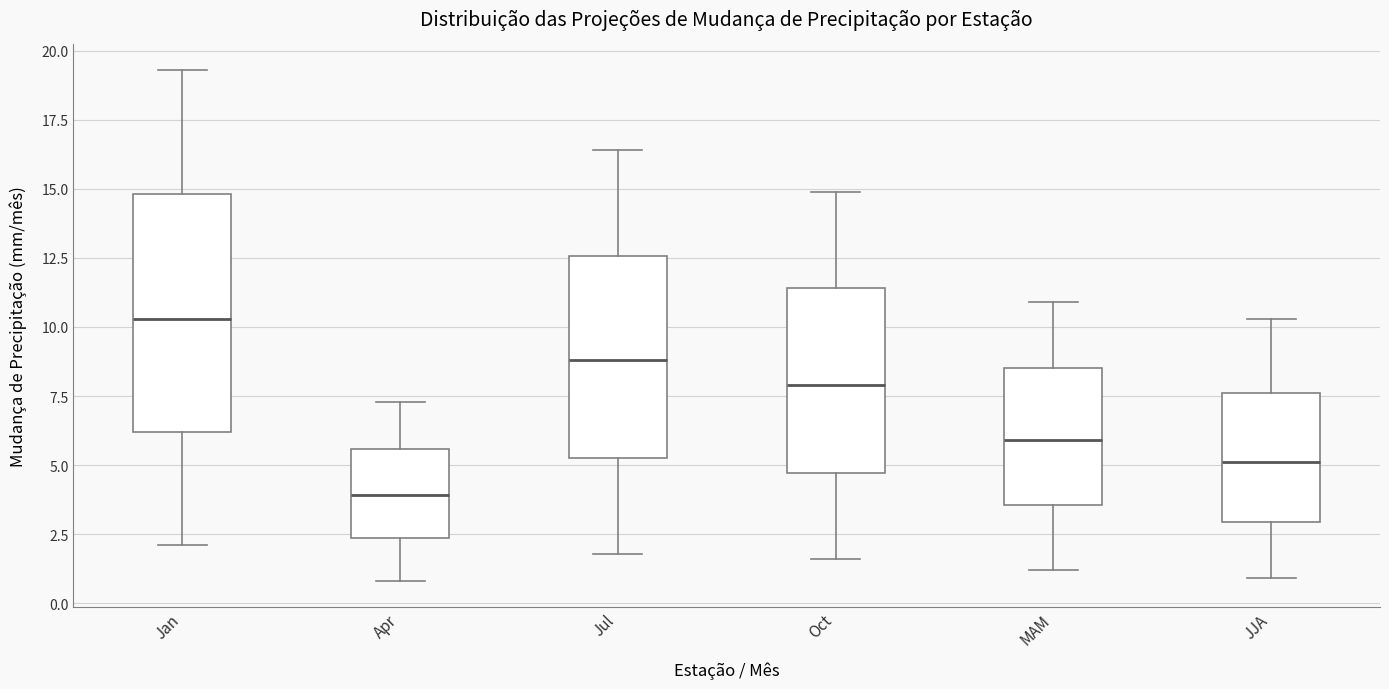

Reading left to right, read every box against the y-axis: the position of its median line, the range the box covers, and the ends of its whiskers. The values are not printed on the chart, so give them approximately, as read against the axis.

Jan: median 10.5, box 6.0 to 15.0, whiskers 2.0 to 19.5
Apr: median 4.0, box 2.5 to 5.5, whiskers 1.0 to 7.5
Jul: median 9.0, box 5.5 to 12.5, whiskers 2.0 to 16.5
Oct: median 8.0, box 4.5 to 11.5, whiskers 1.5 to 15.0
MAM: median 6.0, box 3.5 to 8.5, whiskers 1.0 to 11.0
JJA: median 5.0, box 3.0 to 7.5, whiskers 1.0 to 10.5